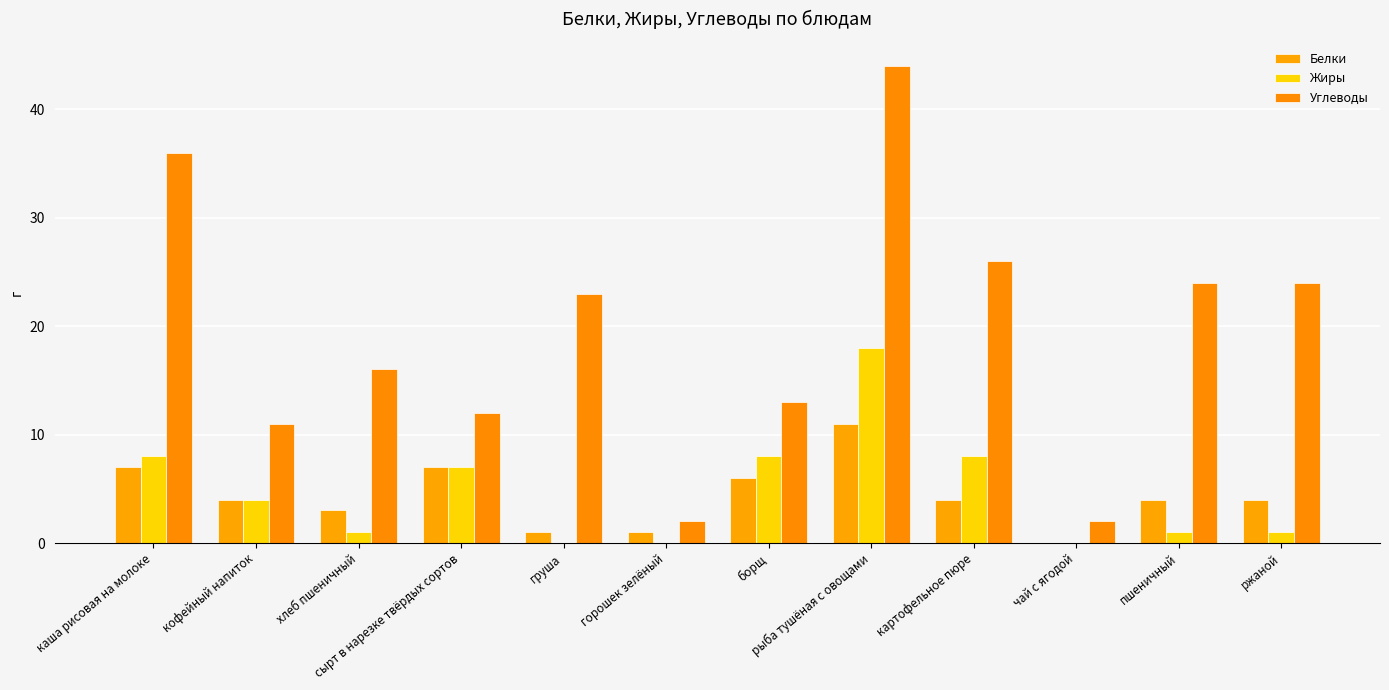

Where does the Углеводы series first go above 23?

каша рисовая на молоке